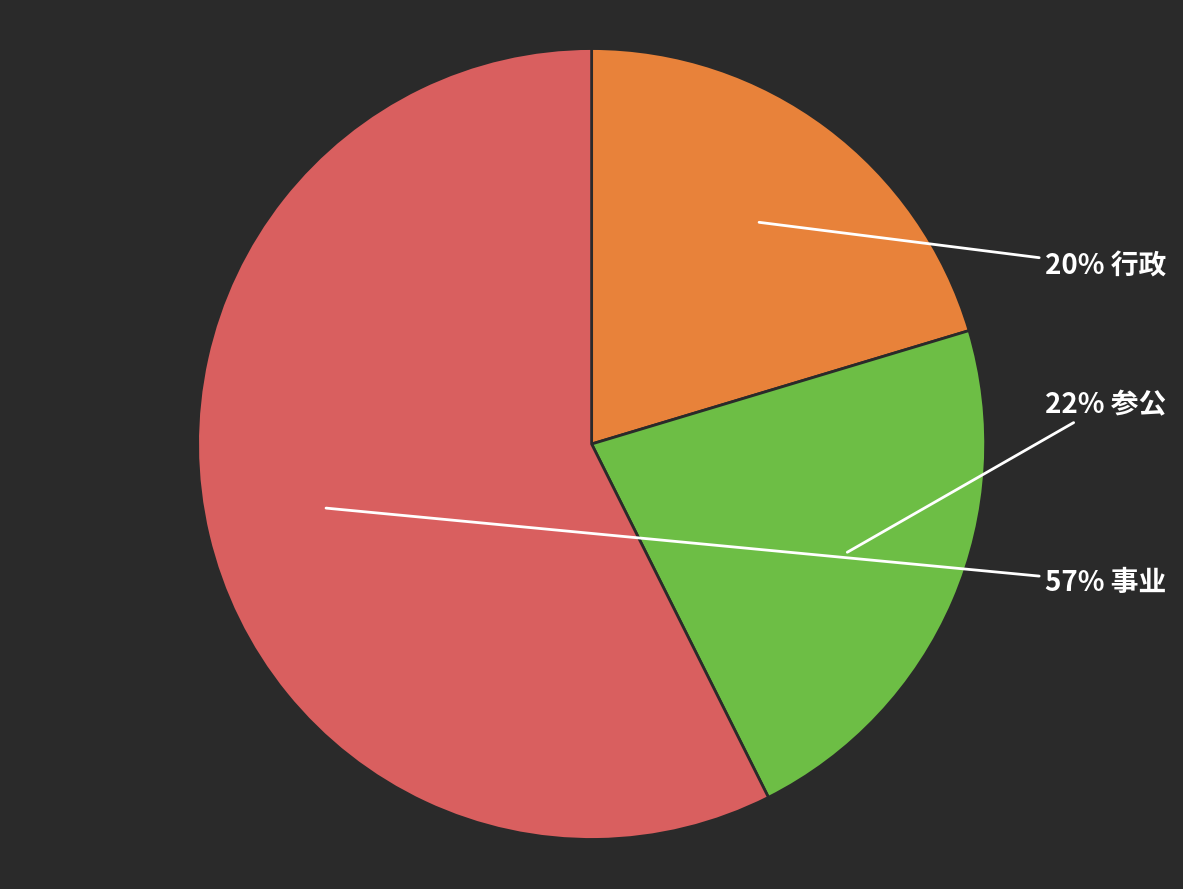

Is there any slice that represents more than half of the pie?

Yes